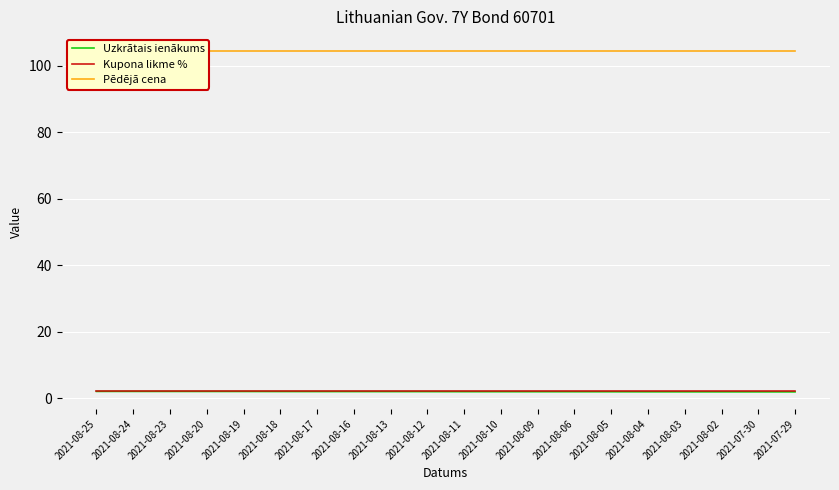

True or false: Kupona likme % and Pēdējā cena intersect in this chart.

False